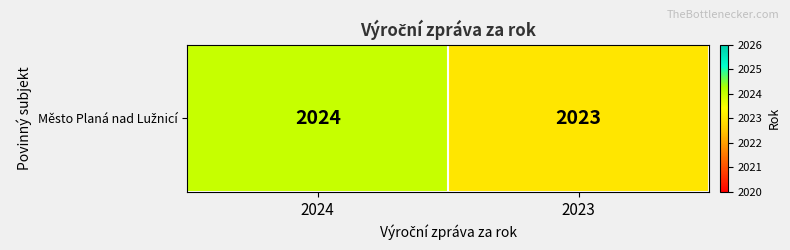

What is the sum of all values?

4047